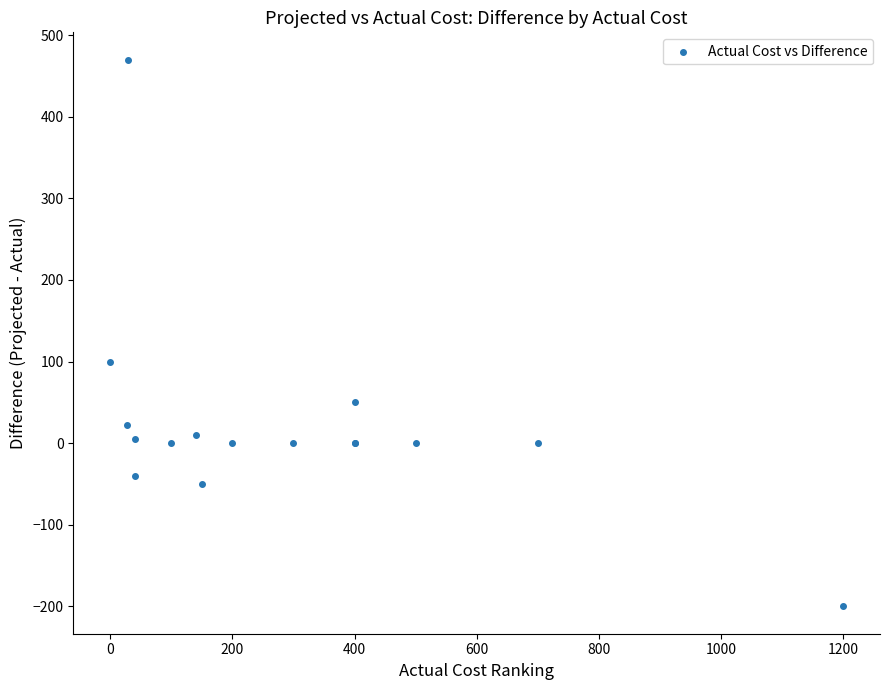

What Y value in the scatter plot is closest to 135?

100